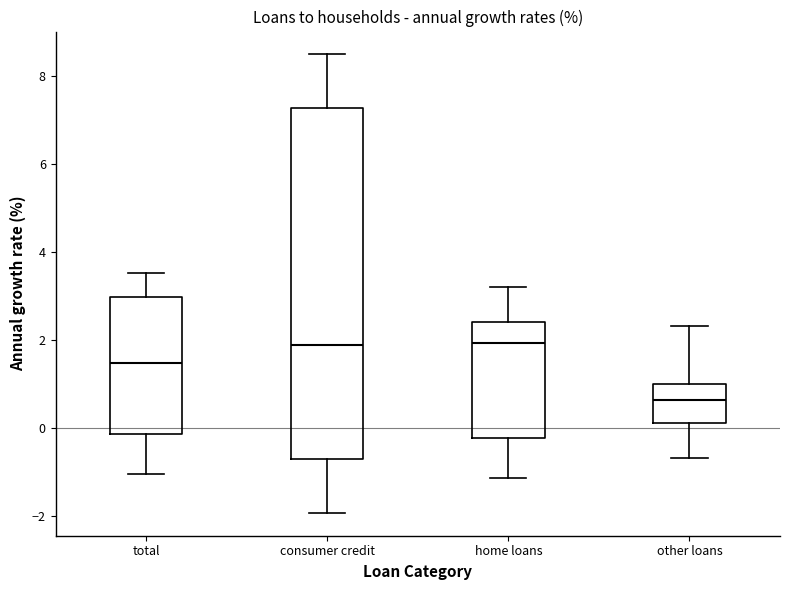

Where is the lower edge of the box for other loans on the y-axis? The values are not printed on the chart, so give them approximately, as read against the axis.

0.2